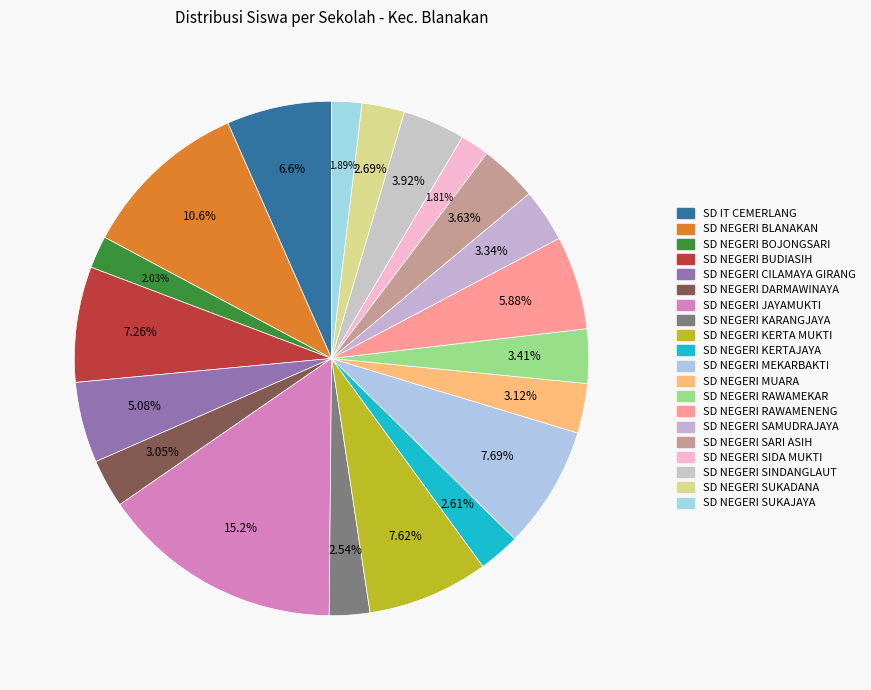

True or false: SD NEGERI KERTAJAYA accounts for 3% of the total.

True